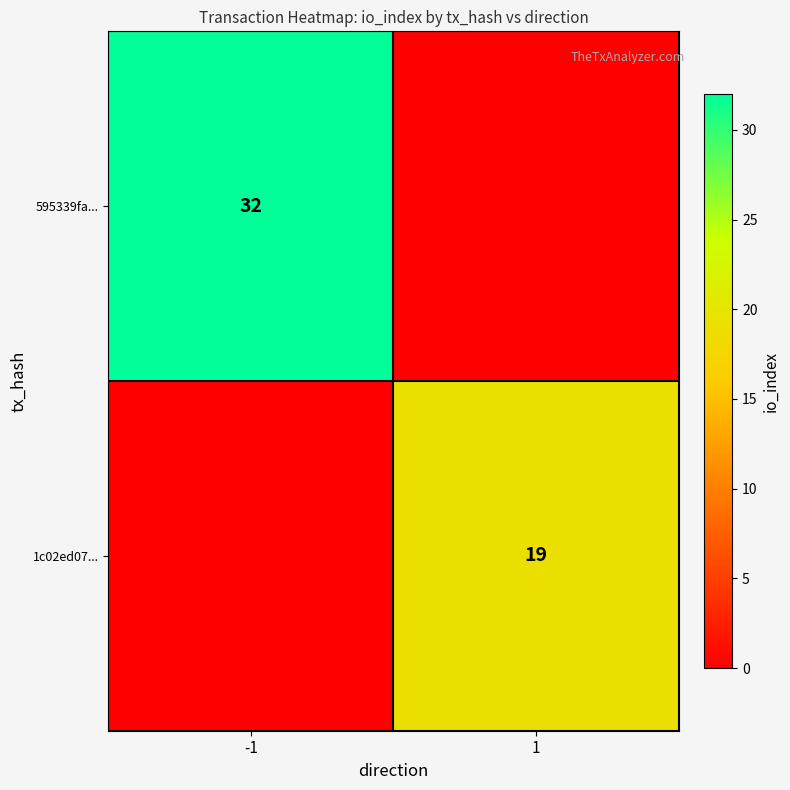

How many data points does each series have?

2